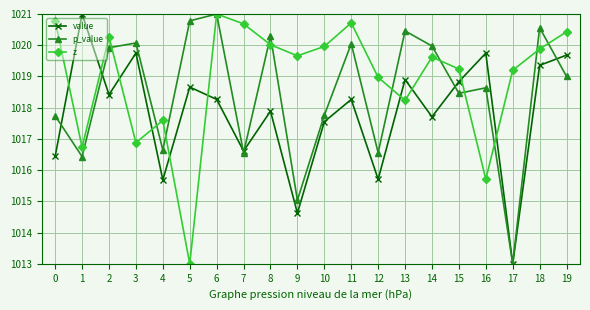

Which series changed the most between 1 and 11?

z